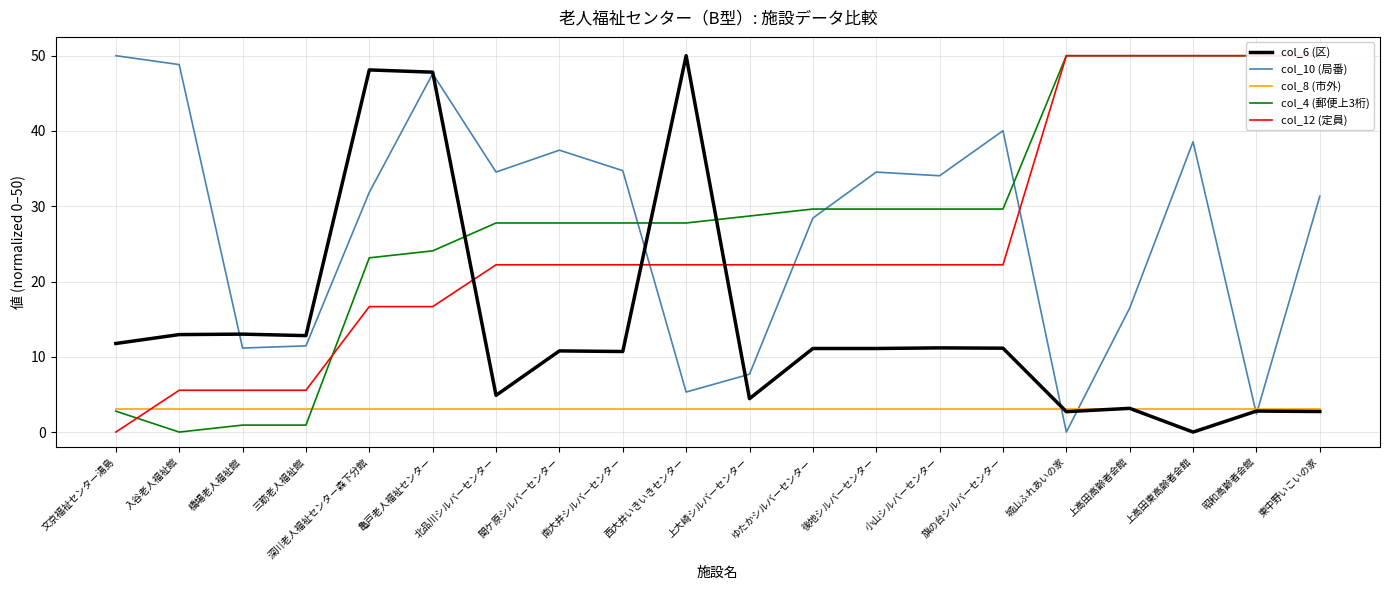

What is the label of the 12th point from the right?

南大井シルバーセンター